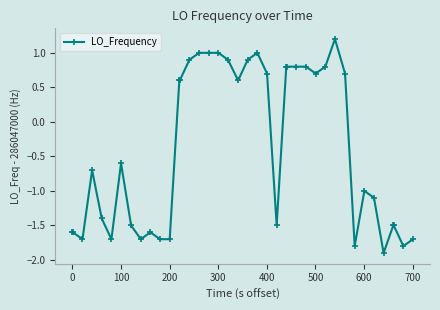

What is the difference between the second highest and minimum values?

2.9